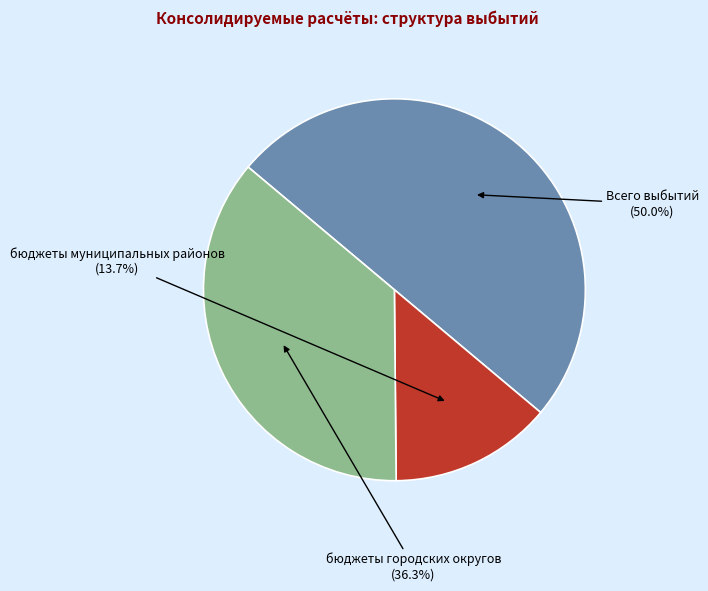

What is the largest slice in the pie chart?

Всего выбытий